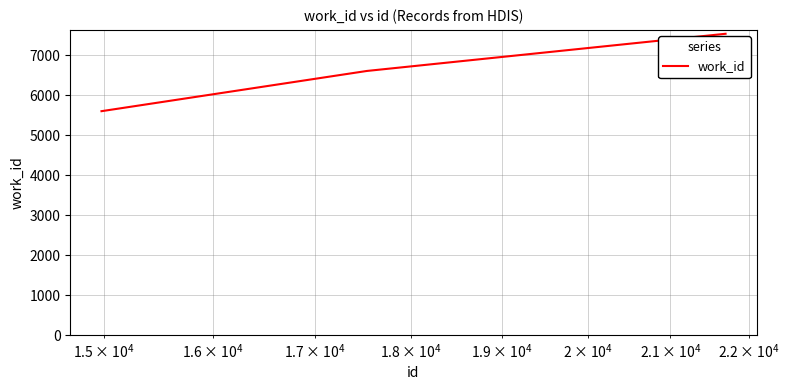

What is the greatest value displayed?

7542